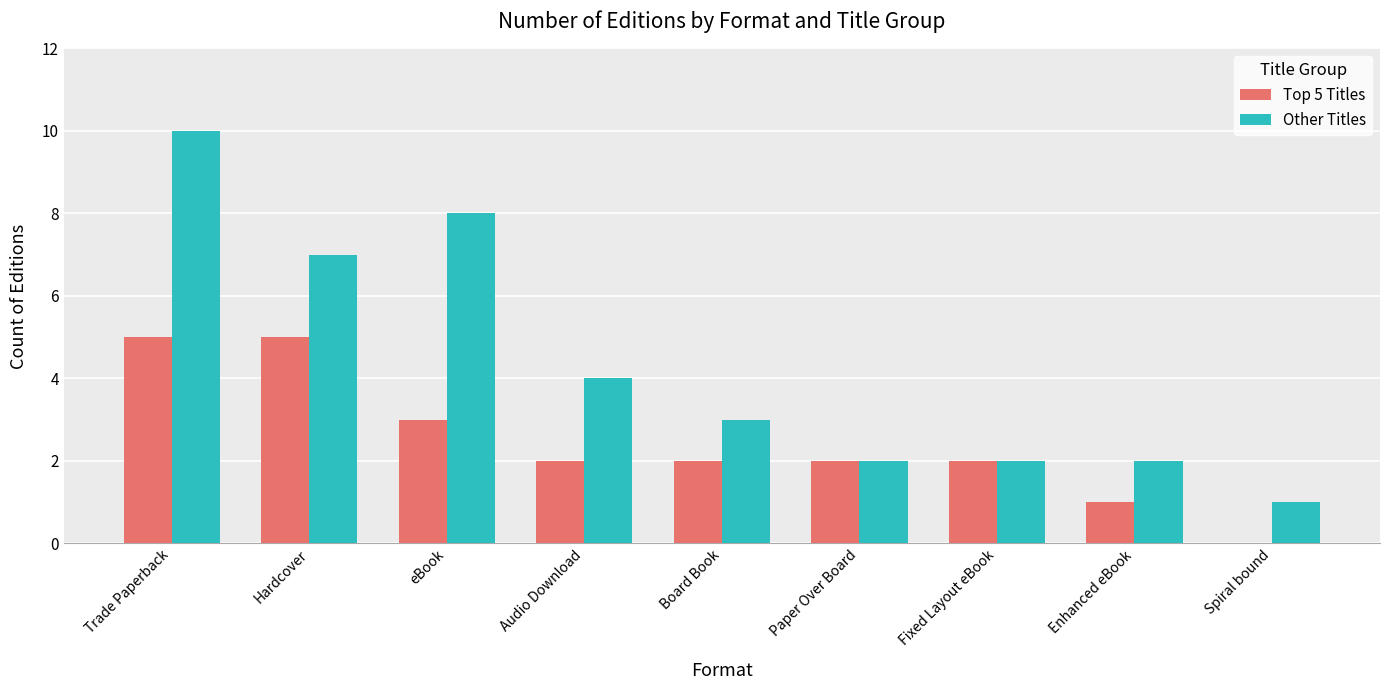

How many series are shown in this chart?

2